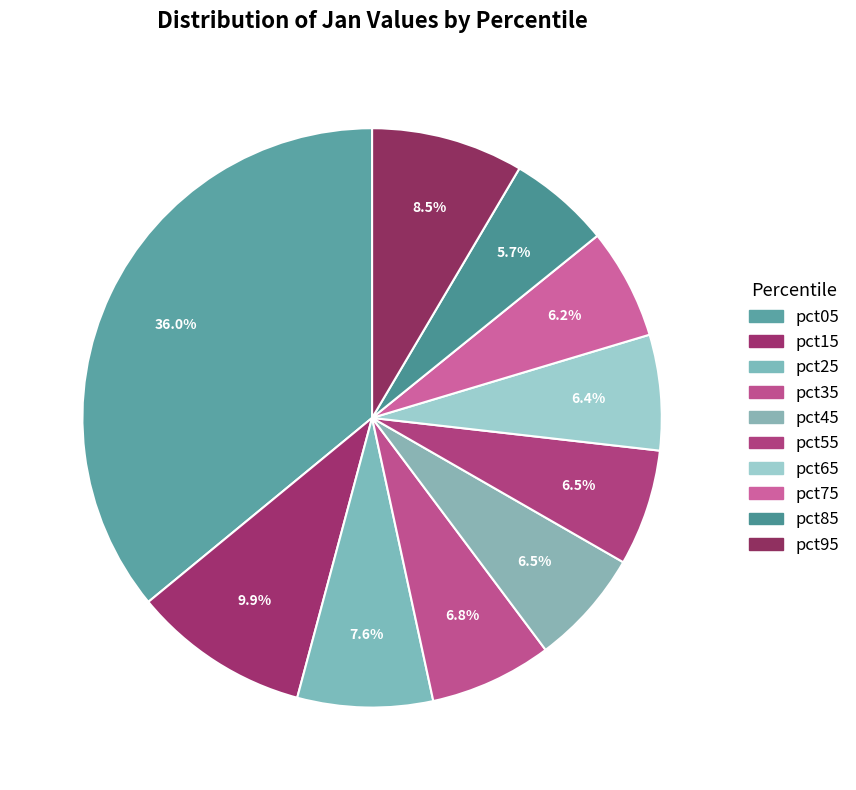

How many segments does this pie chart have?

10